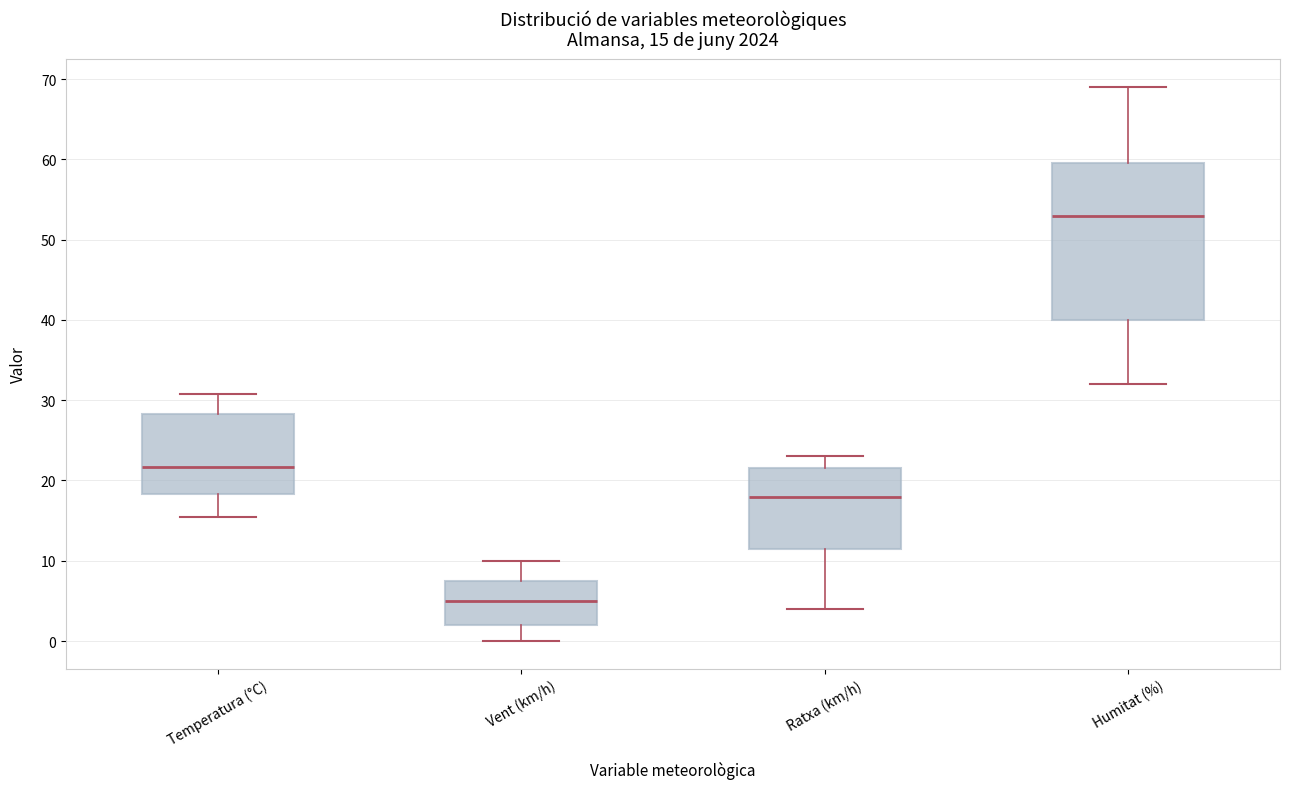

Comparing the boxes themselves (not the whiskers), which one is the tallest?

Humitat (%)